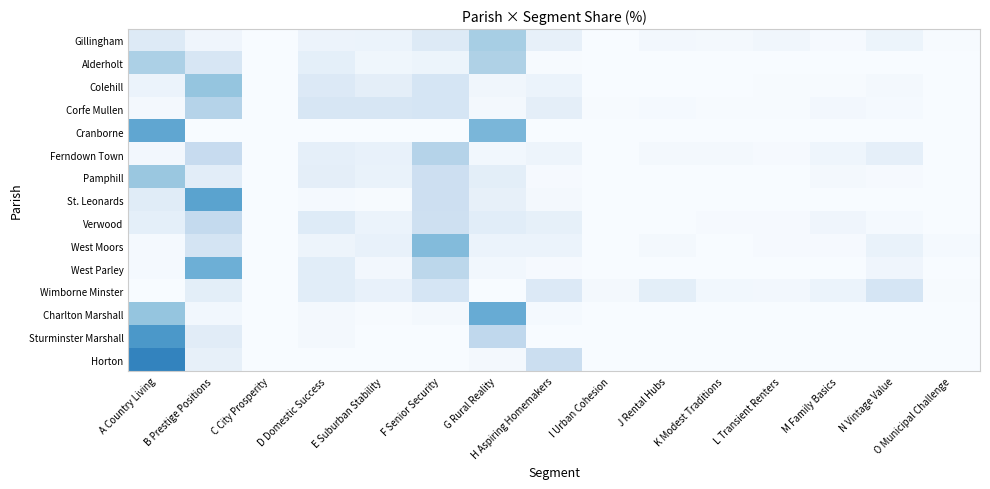

Rank the series at E Suburban Stability from lowest to highest value.

Cranborne, Horton, Sturminster Marshall, Charlton Marshall, St. Leonards, West Parley, Alderholt, Verwood, Gillingham, Pamphill, Ferndown Town, Wimborne Minster, West Moors, Colehill, Corfe Mullen